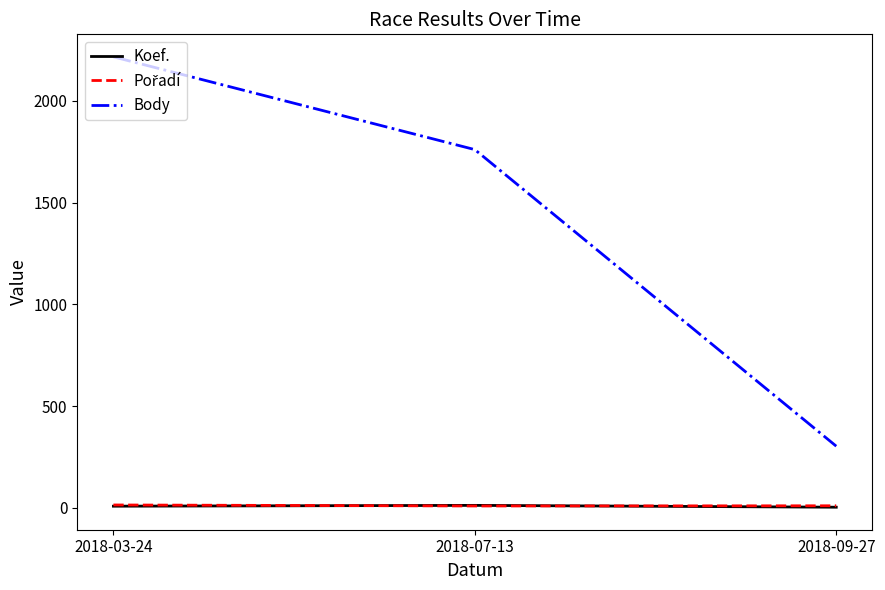

The value of Body at 2018-03-24 is 3917. True or false?

False